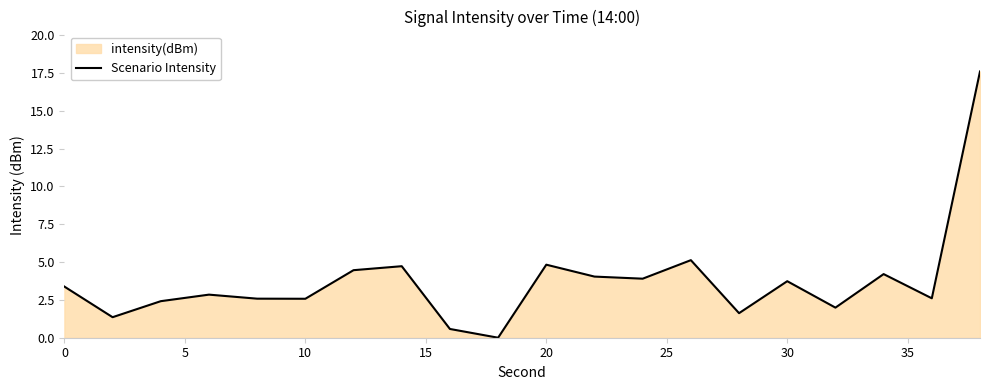

Does the chart display data point markers on the line(s)?

No